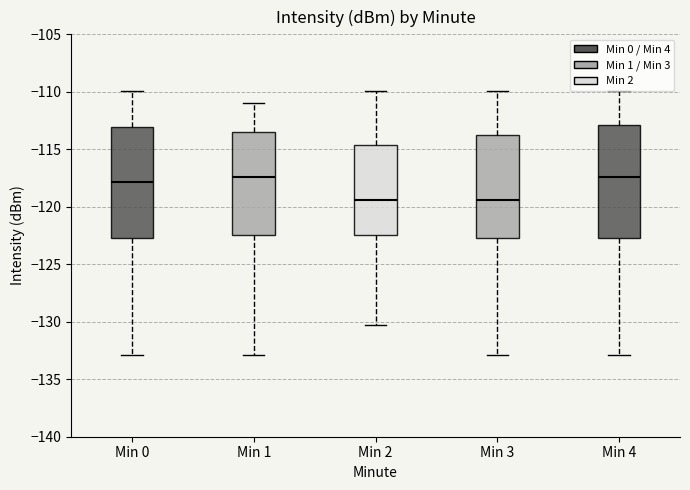

Where does the lower whisker of the box for Min 4 end on the y-axis? The values are not printed on the chart, so give them approximately, as read against the axis.

-133.0